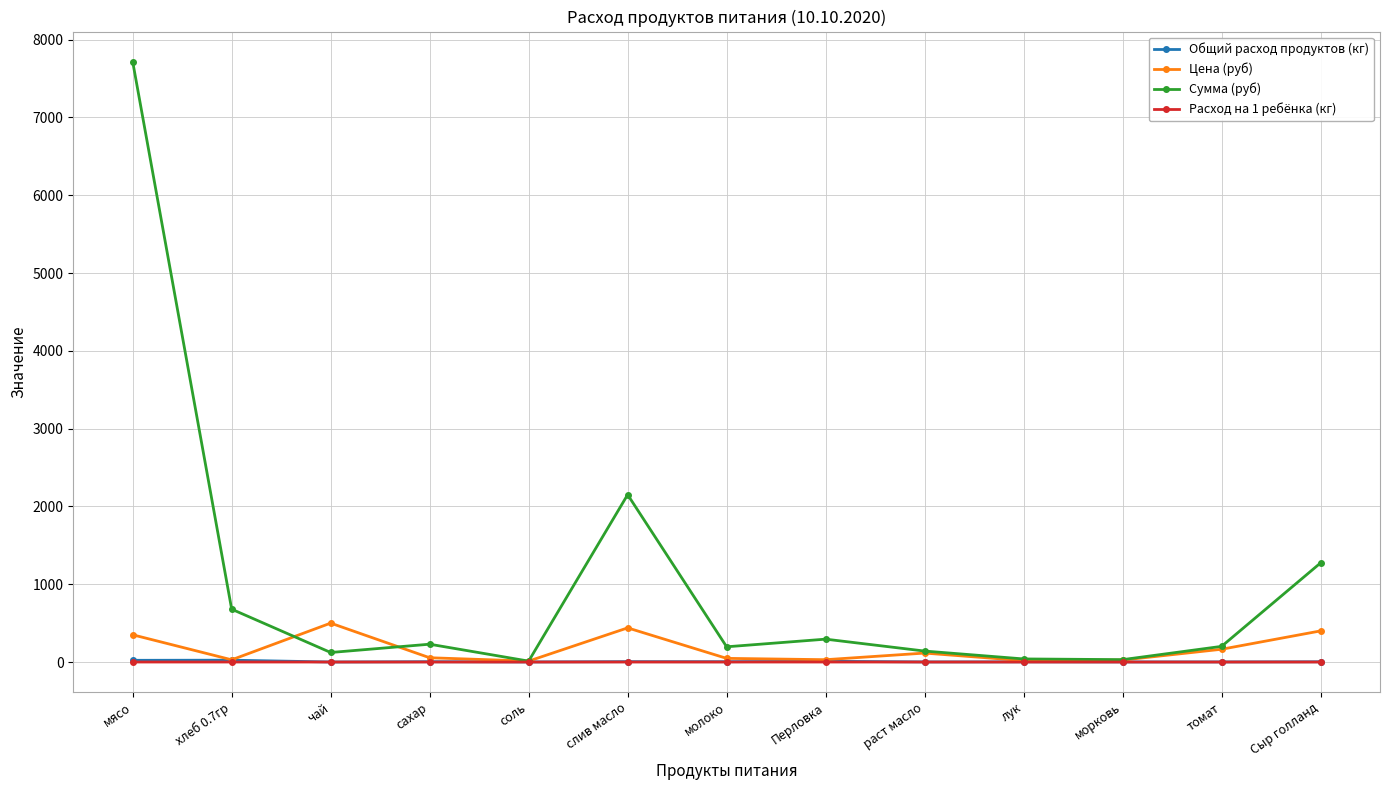

What is the difference between the maximum and second lowest values in the Цена (руб) series?

482.0